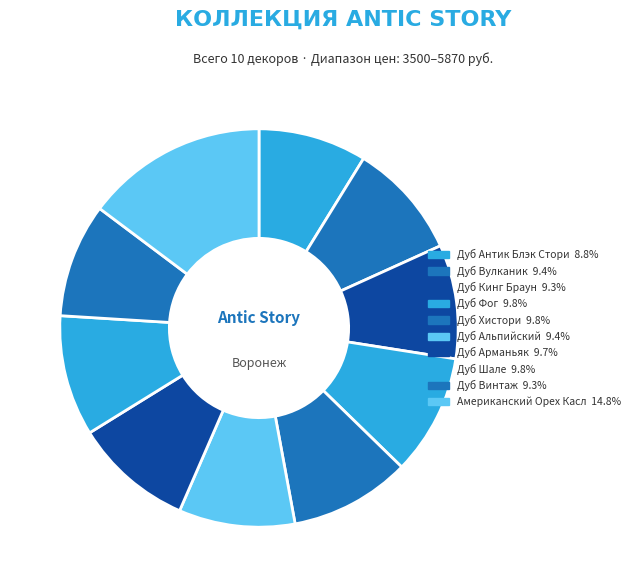

Combined, what portion of the pie is Дуб Винтаж and Дуб Арманьяк?

18.9%